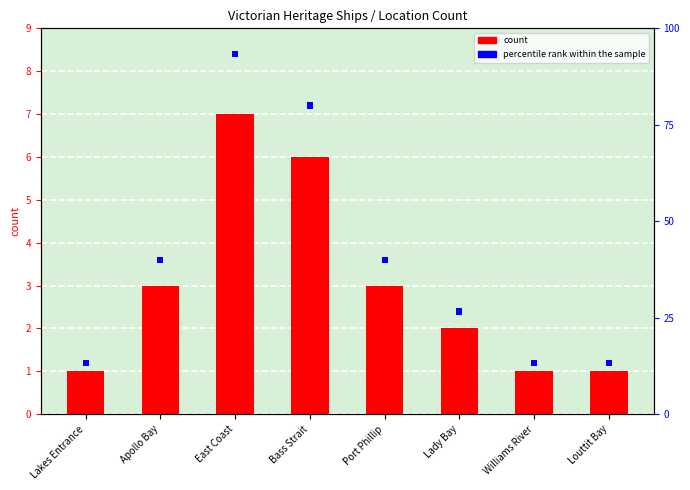

Reading left to right, transcribe all the data shown in this chart.

count: Lakes Entrance=1.0	Apollo Bay=3.0	East Coast=7.0	Bass Strait=6.0	Port Phillip=3.0	Lady Bay=2.0	Williams River=1.0	Louttit Bay=1.0
percentile rank within the sample: Lakes Entrance=0.5	Apollo Bay=0.5	East Coast=0.5	Bass Strait=0.5	Port Phillip=0.5	Lady Bay=0.5	Williams River=0.5	Louttit Bay=0.5